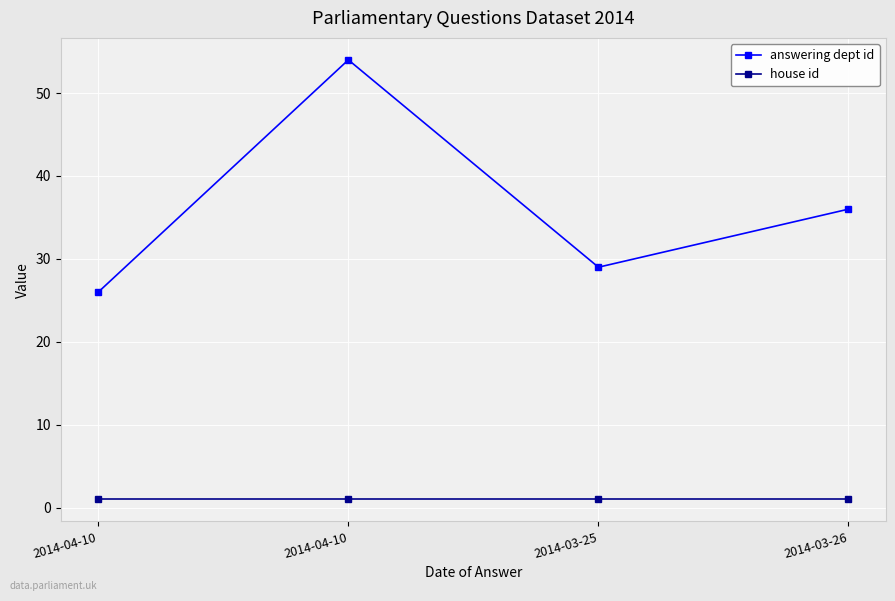

Between 2014-04-10 and 2014-03-26, which series saw the biggest shift?

answering dept id